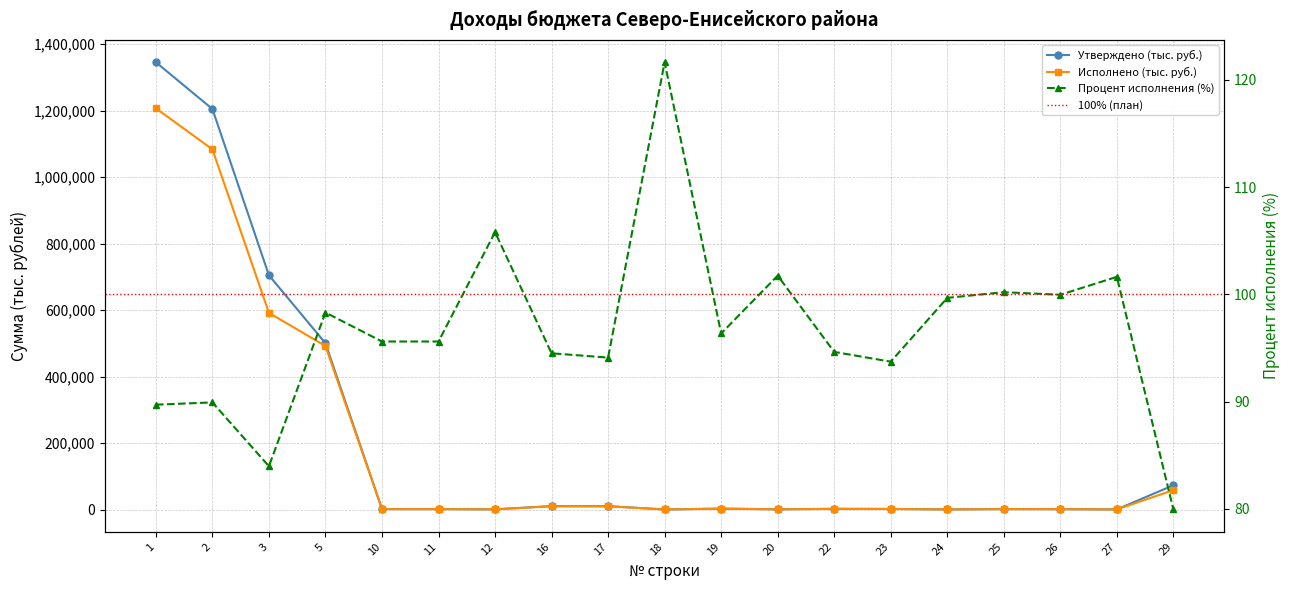

What is the value of the Утверждено (тыс. руб.) point at the 13th from the left?

2002.0